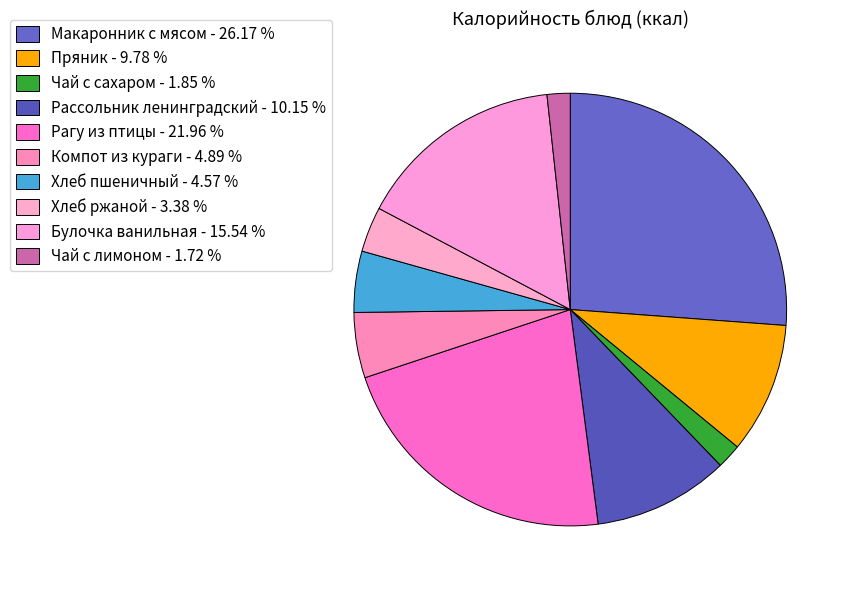

What is the smallest slice in the pie chart?

Чай с лимоном